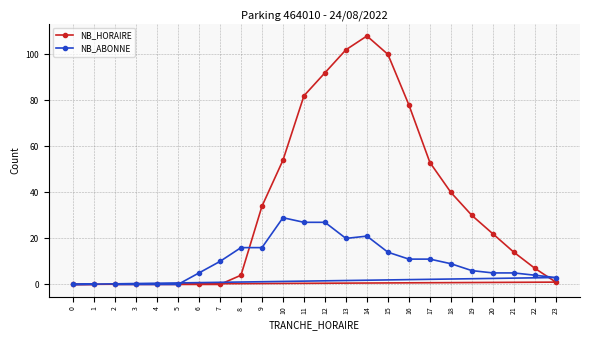

Between 10 and 2, which is larger?

10